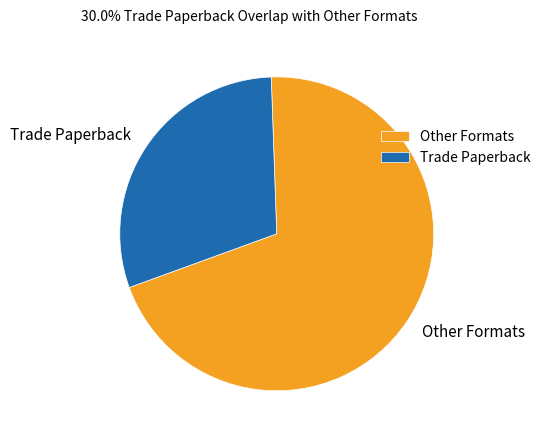

Which slice is the smallest?

Trade Paperback